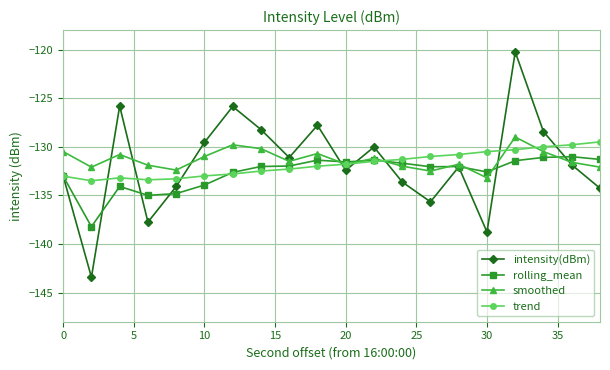

What is the minimum value for rolling_mean?

-138.2